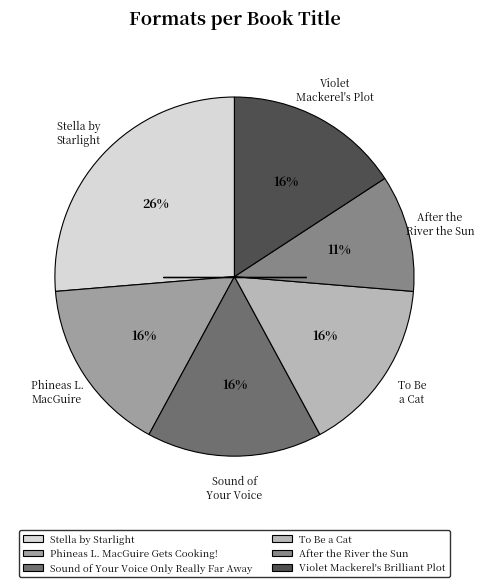

To the nearest percent, what is the average slice percentage?

17%